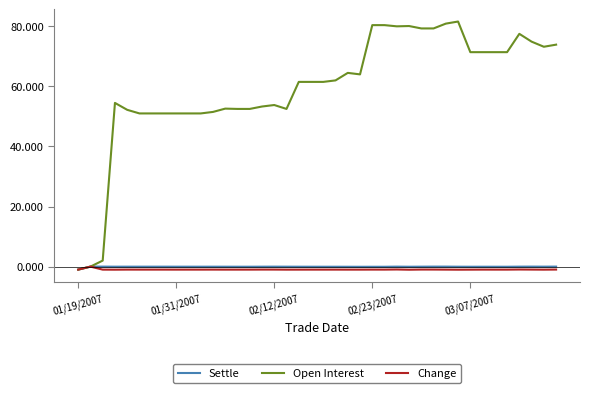

Which series has the largest total across all categories?

Open Interest